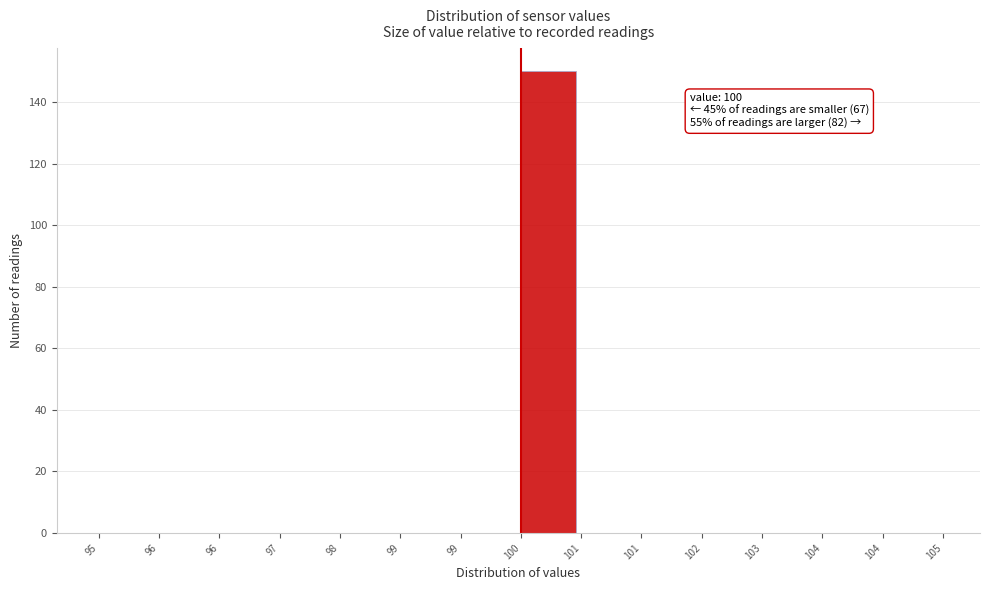

Are the bars horizontal?

No